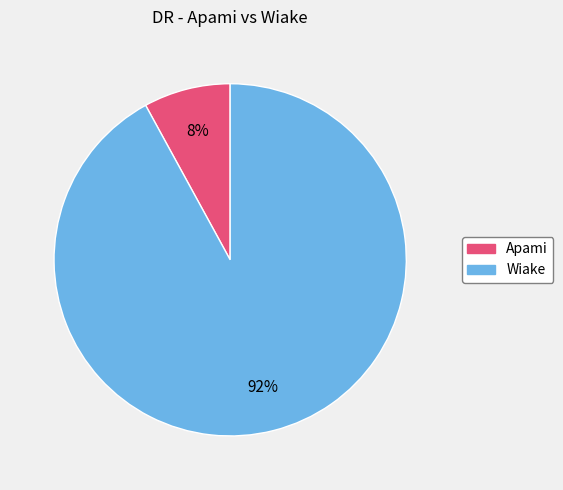

True or false: Apami accounts for 8% of the total.

True